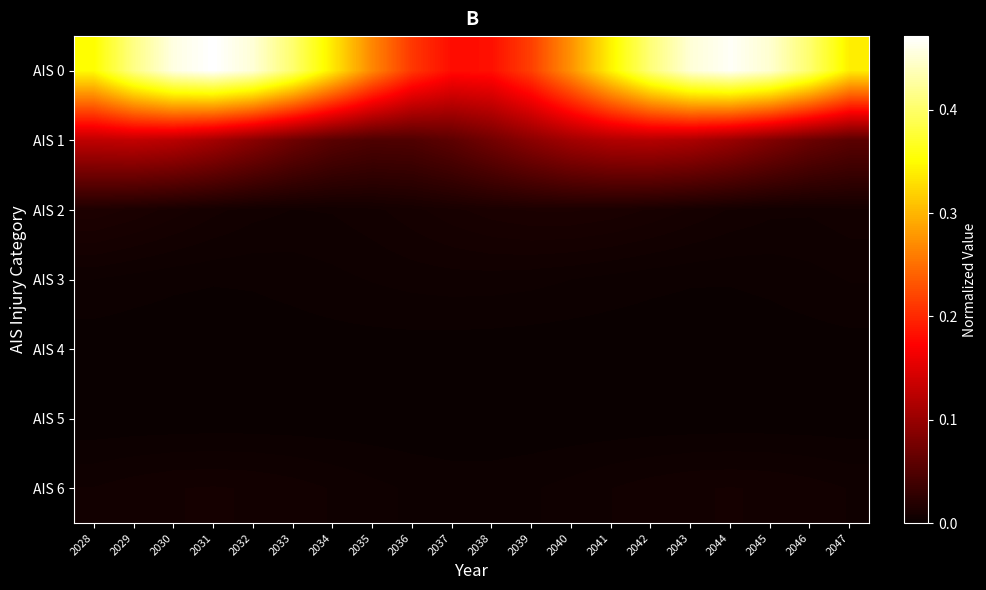

Rank the series by their maximum value, from highest to lowest.

AIS 0, AIS 1, AIS 2, AIS 6, AIS 3, AIS 4, AIS 5